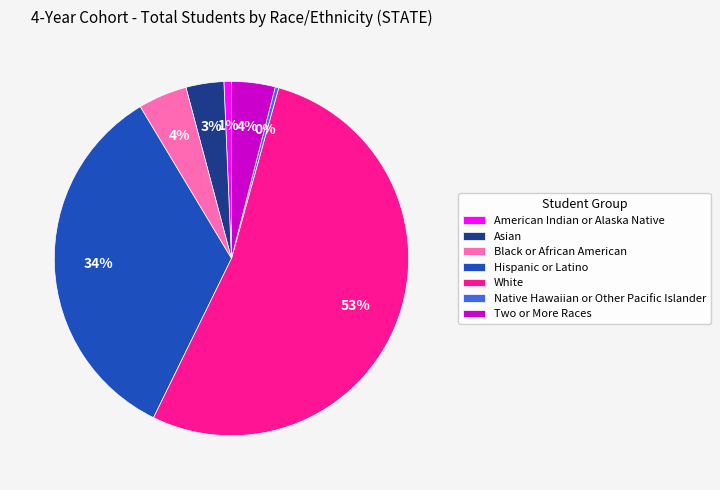

Combined, do Two or More Races and Asian account for over 50%?

No